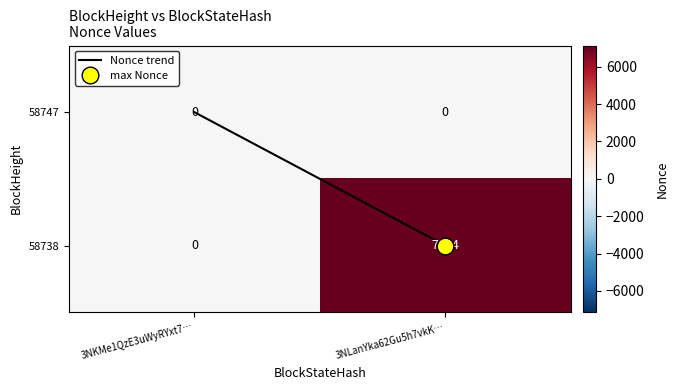

List the series in order of their peak value, lowest first.

58747, 58738